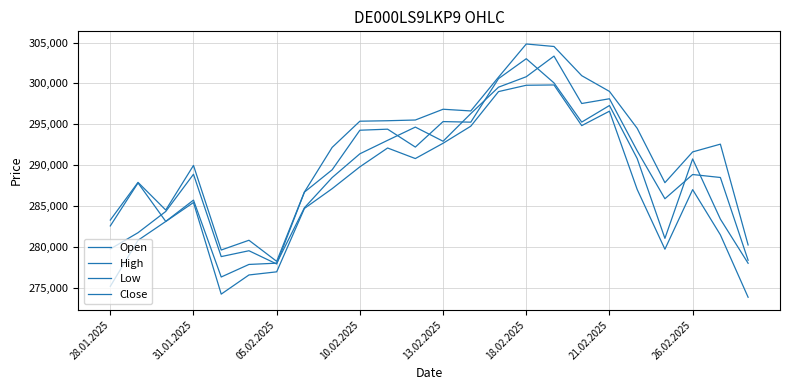

What is the difference between the maximum and second lowest values in the Open series?

25506